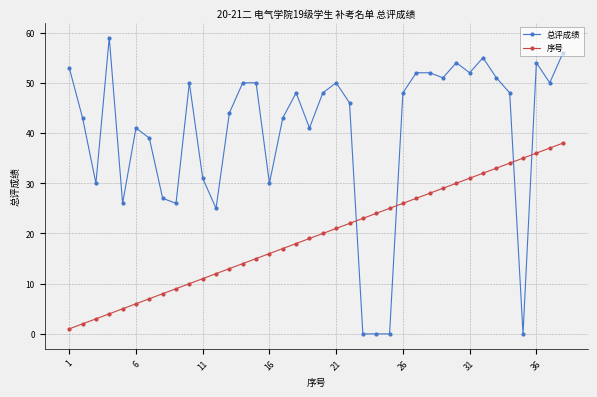

How many data points in 序号 are less than 20?

19